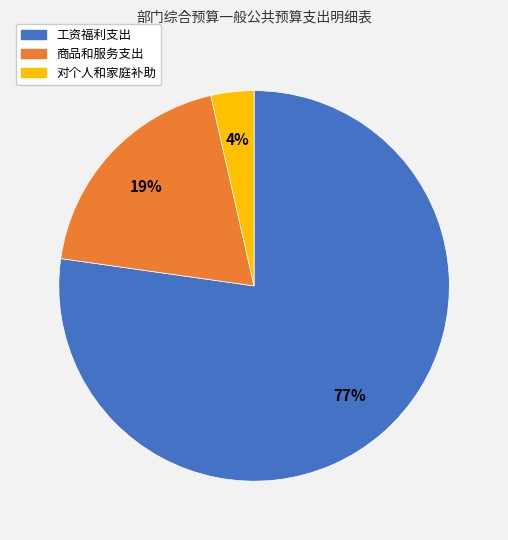

To the nearest percent, what percentage of the pie is 工资福利支出?

77%